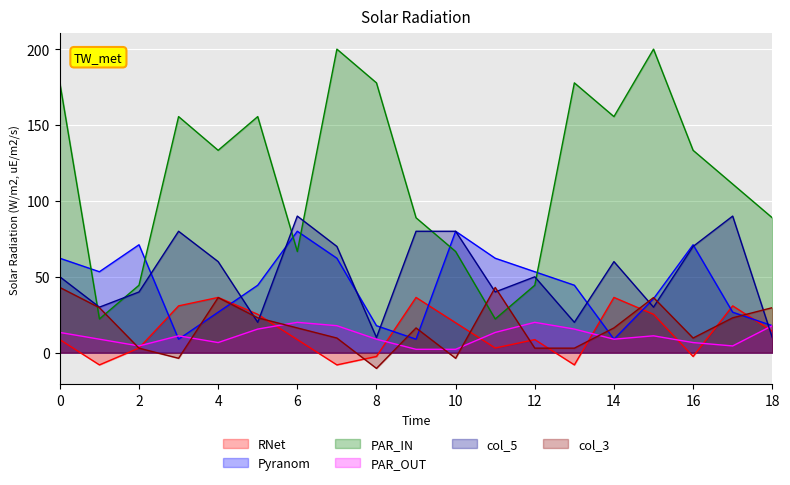

Which series has the widest spread of values?

PAR_IN